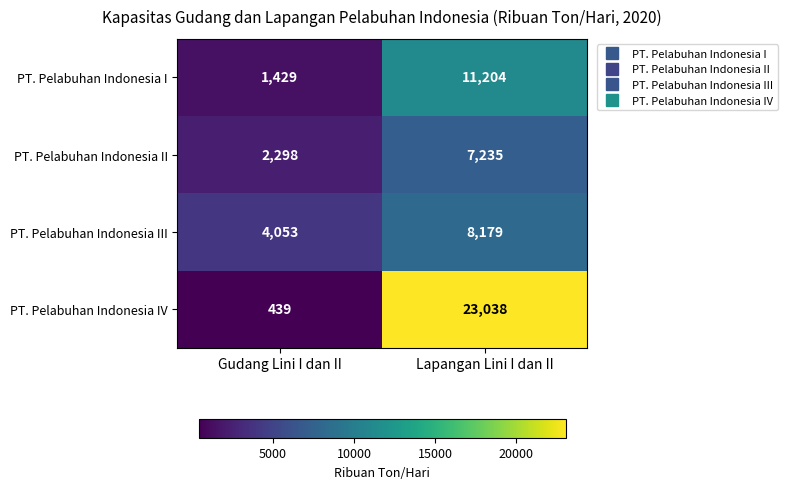

How many distinct data groups are displayed?

4